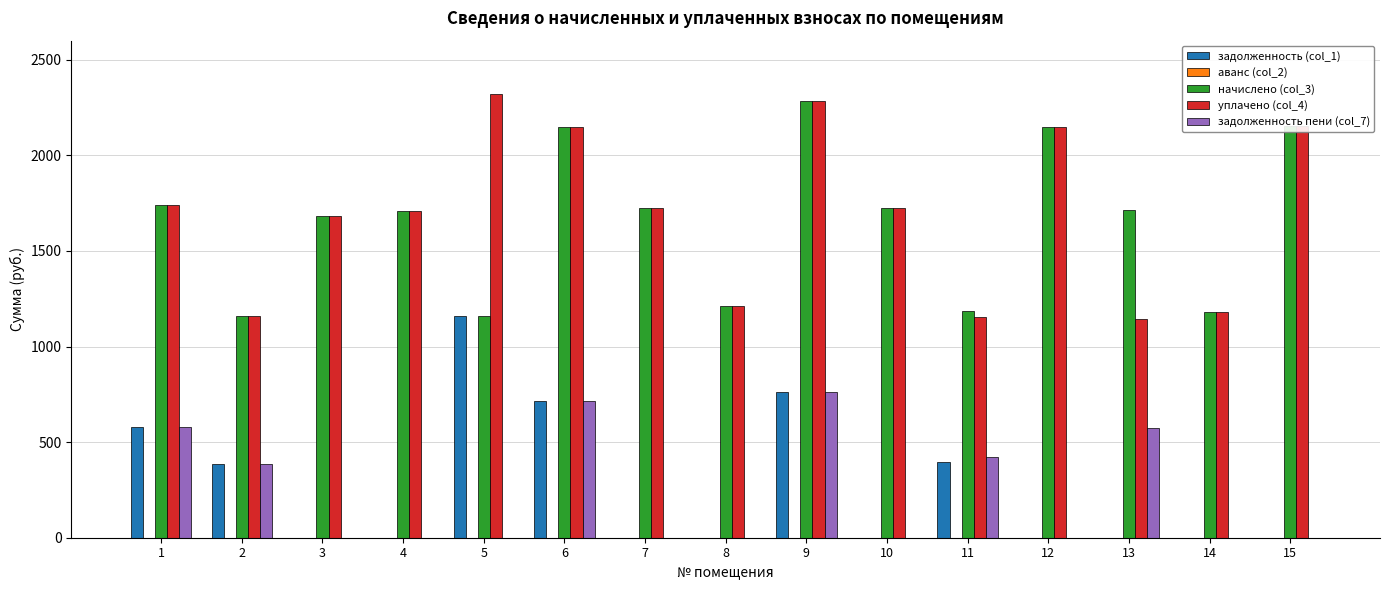

What is the sum of all задолженность пени (col_7) values?

3436.5